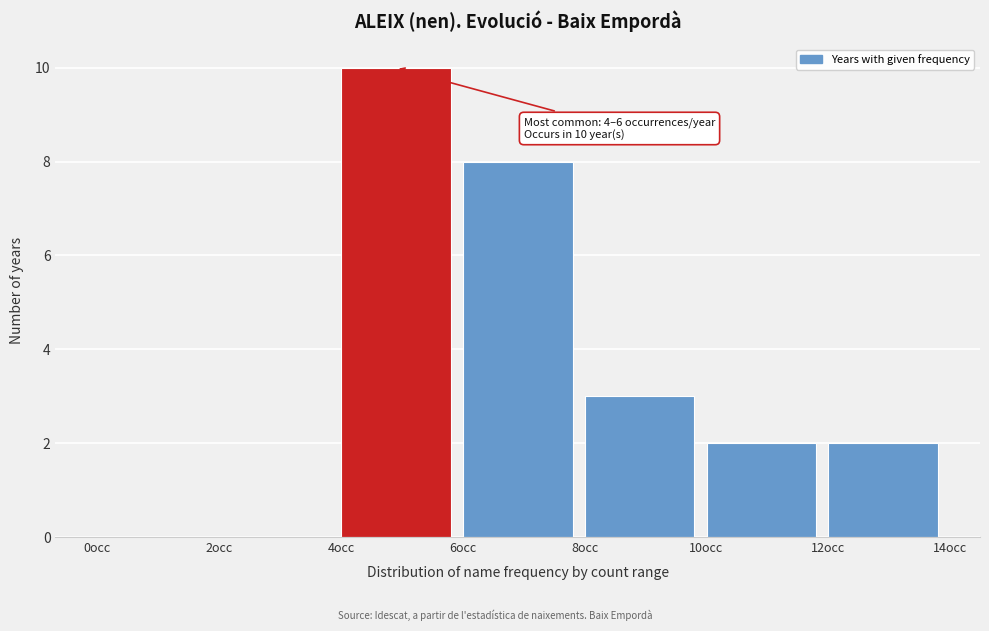

Which range on the x-axis has the tallest bar?

4 to 6